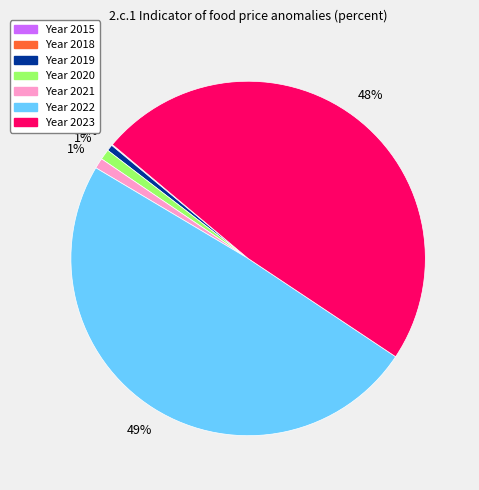

To the nearest percent, what is the average slice percentage?

14%